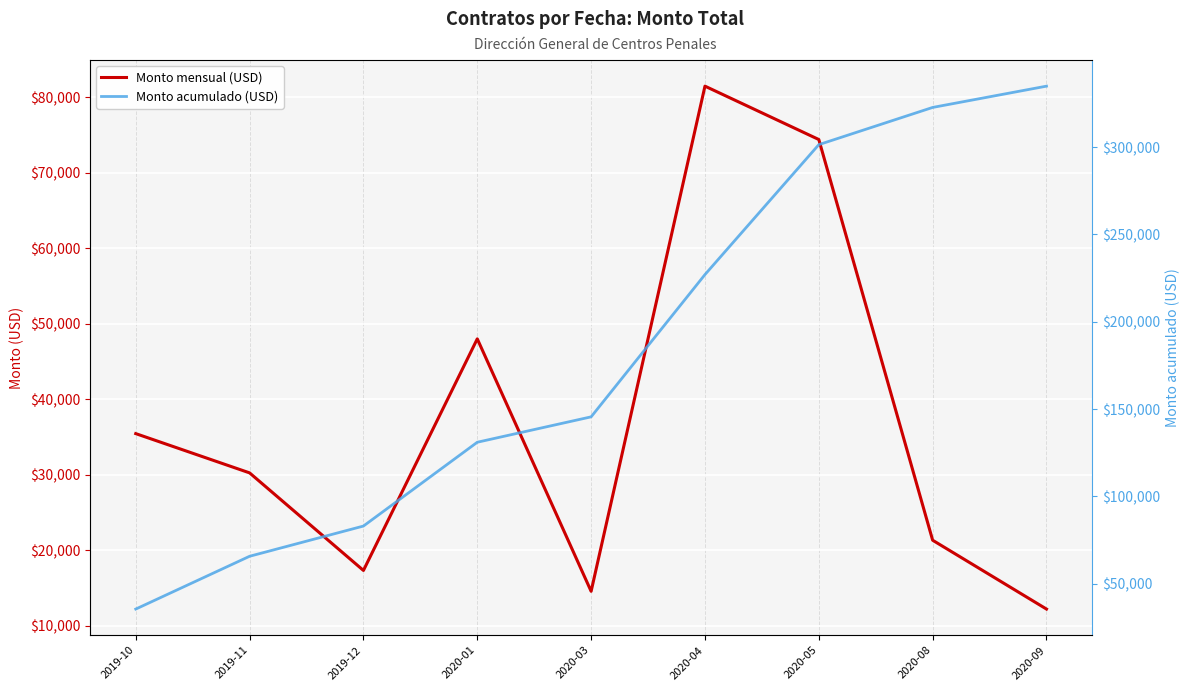

List the labels in order of Monto acumulado (USD) value, smallest first.

2019-10, 2019-11, 2019-12, 2020-01, 2020-03, 2020-04, 2020-05, 2020-08, 2020-09